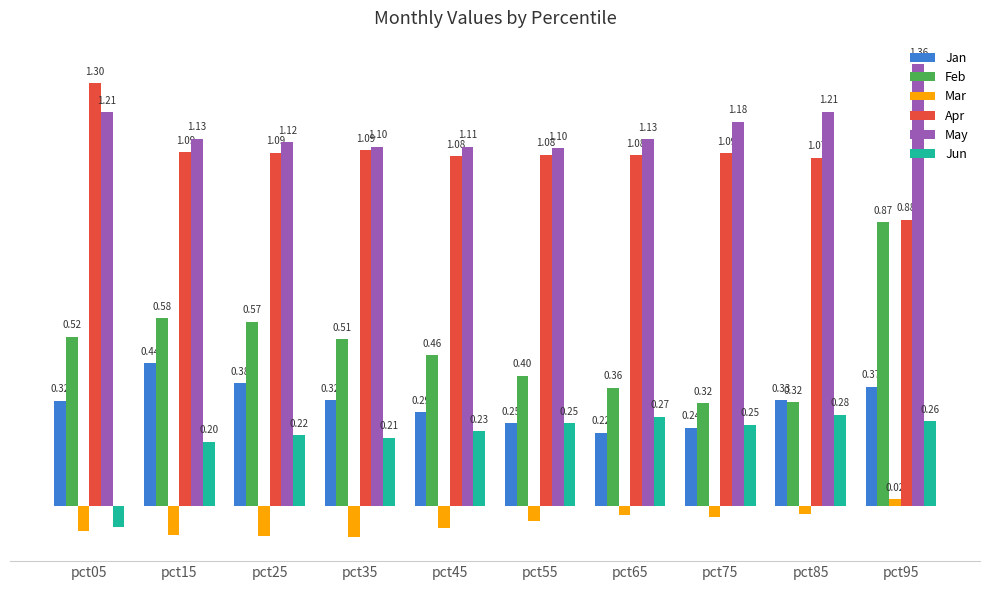

Which series has the widest spread of values?

Feb